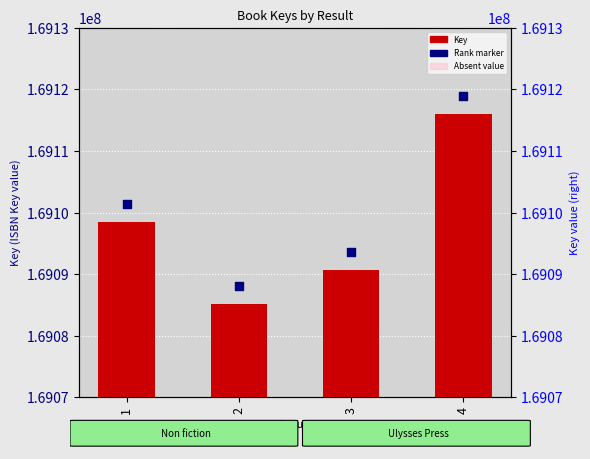

Which series has the largest total across all categories?

Rank marker